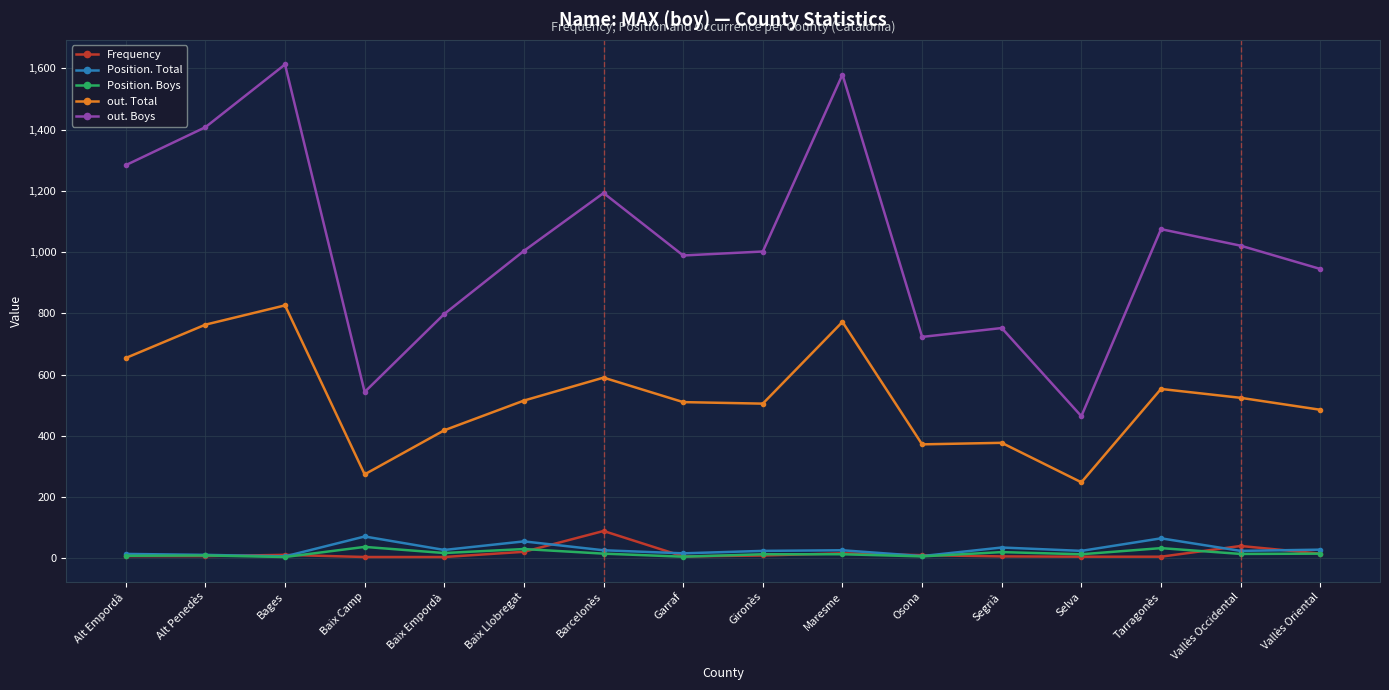

What is the difference between the highest and lowest values at Bages?

1609